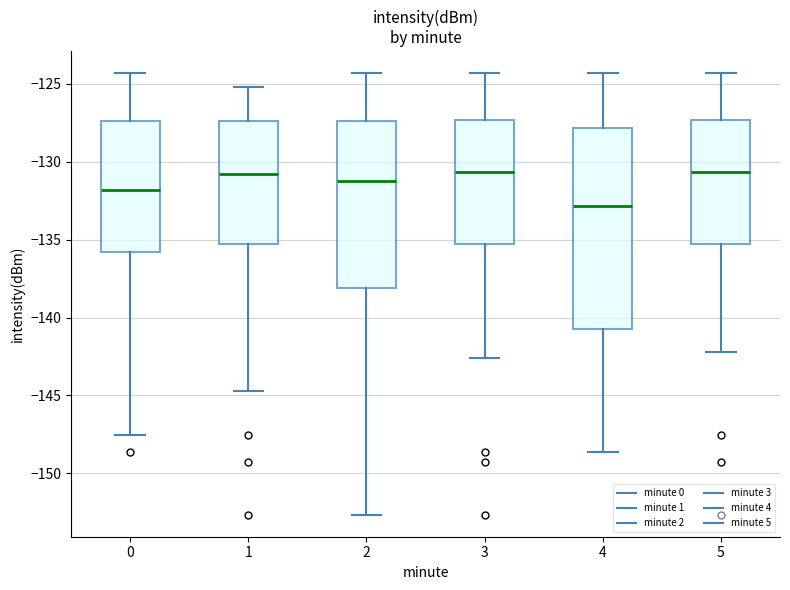

Reading left to right, transcribe this box plot: for each box, give where its median line is, the range the box spans, and where its two whiskers end, as read against the y-axis. The values are not printed on the chart, so give them approximately, as read against the axis.

0: median -132.0, box -136.0 to -127.5, whiskers -147.5 to -124.5
1: median -131.0, box -135.5 to -127.5, whiskers -144.5 to -125.0
2: median -131.0, box -138.0 to -127.5, whiskers -152.5 to -124.5
3: median -130.5, box -135.5 to -127.5, whiskers -142.5 to -124.5
4: median -133.0, box -141.0 to -128.0, whiskers -148.5 to -124.5
5: median -130.5, box -135.5 to -127.5, whiskers -142.0 to -124.5